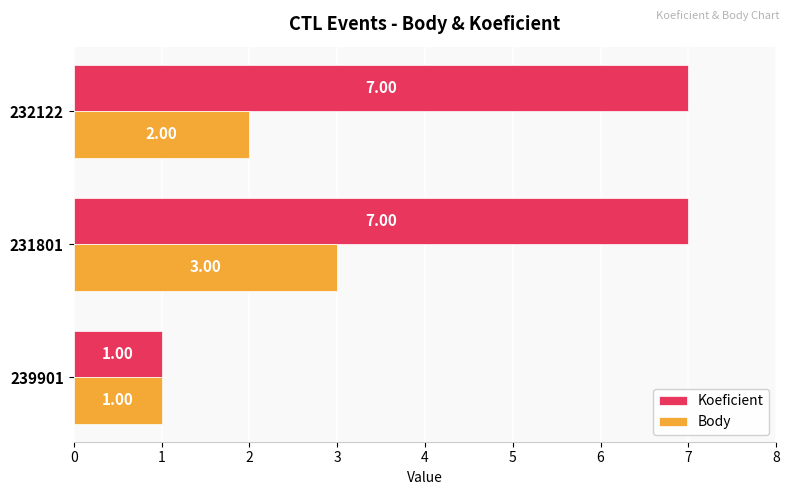

At which category is the sum across all series the highest?

231801